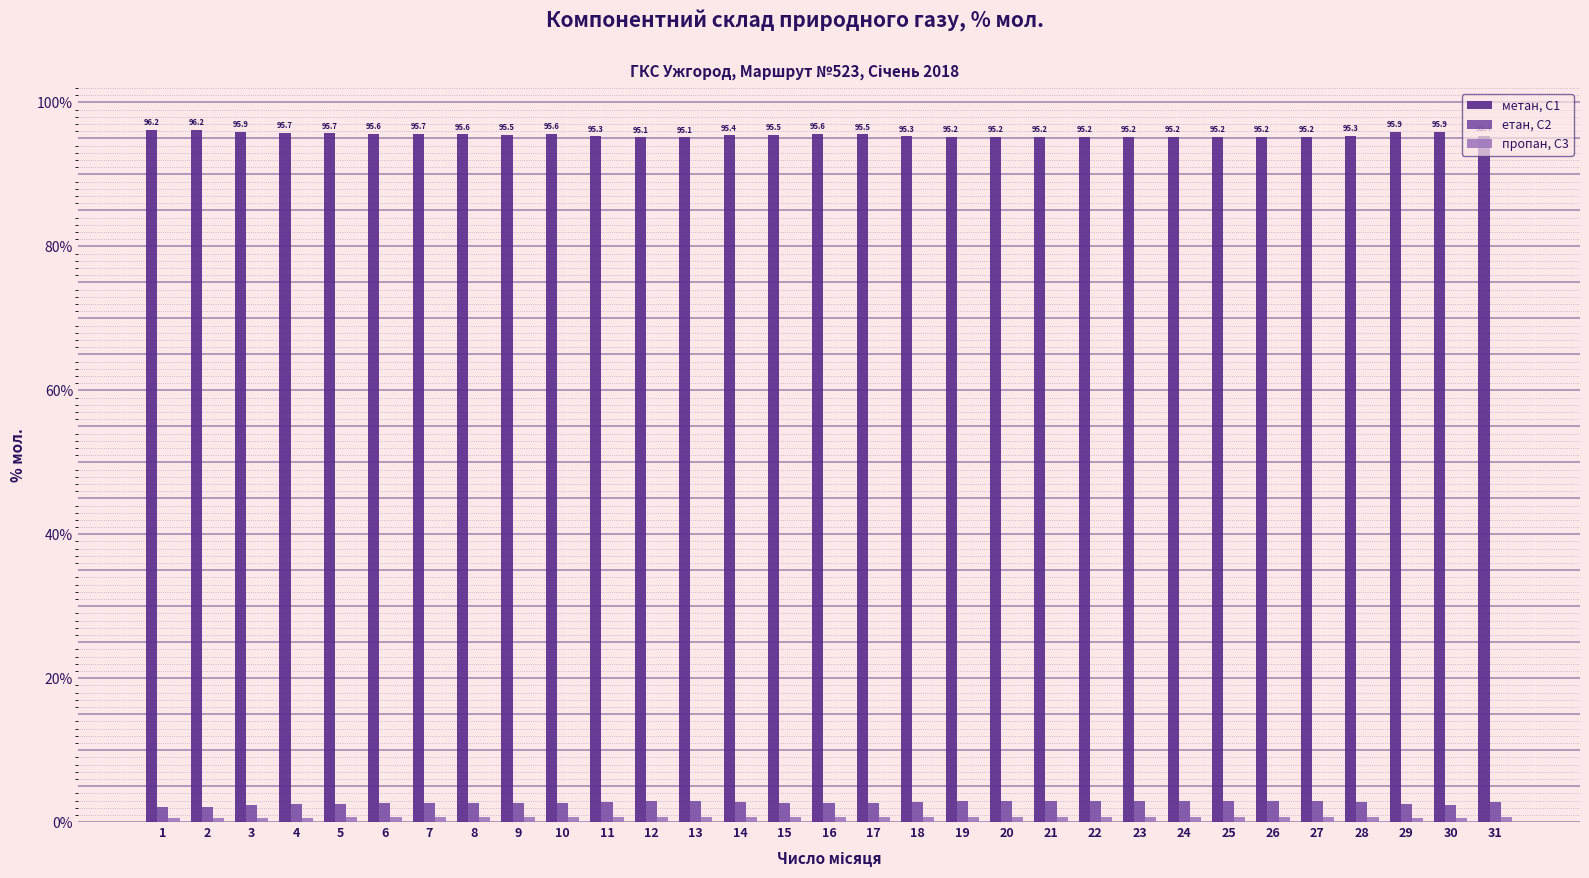

Which series has the largest total across all categories?

метан, С1